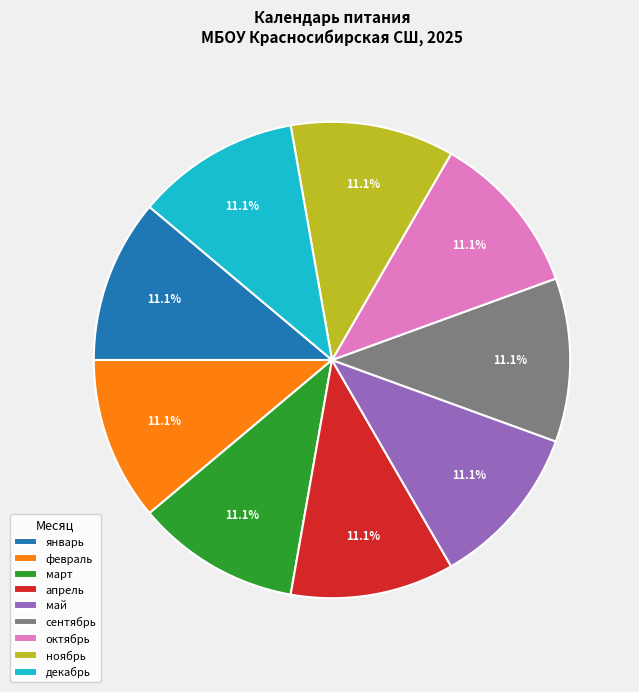

To the nearest percent, what percentage of the pie is январь?

11%